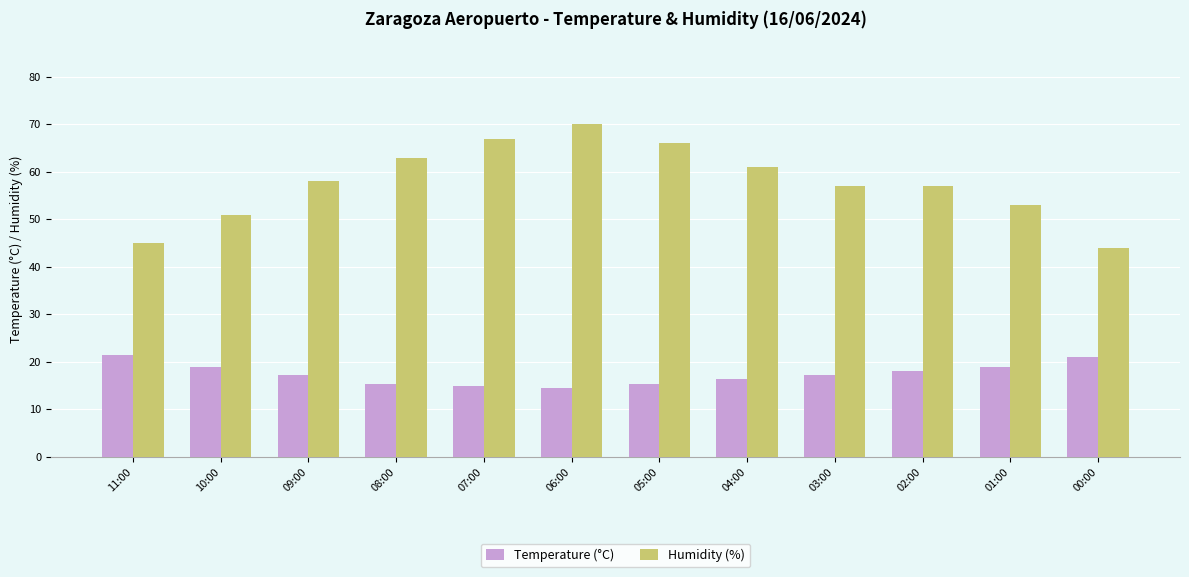

What is the minimum value shown in the chart?

14.5